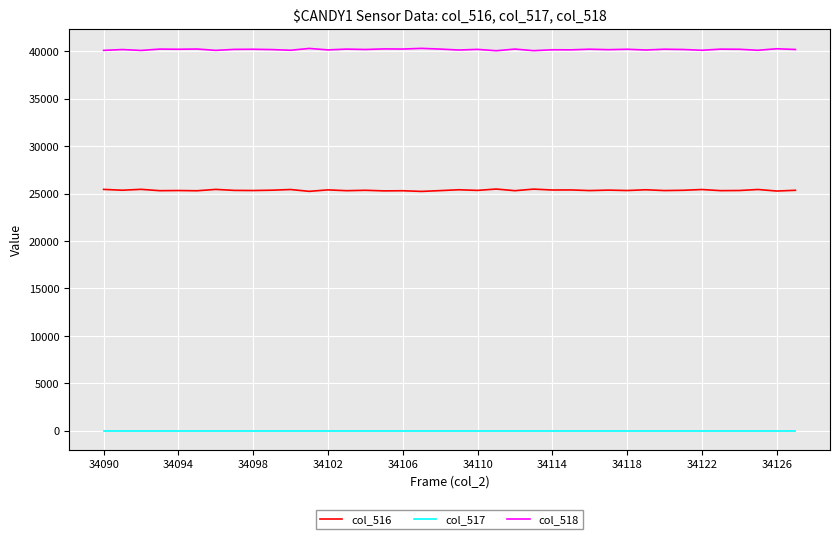

How many series are shown in this chart?

3